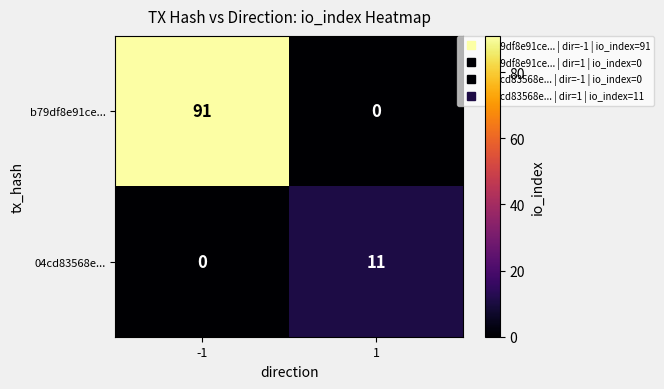

What is the spread (max minus min) of values at -1?

91